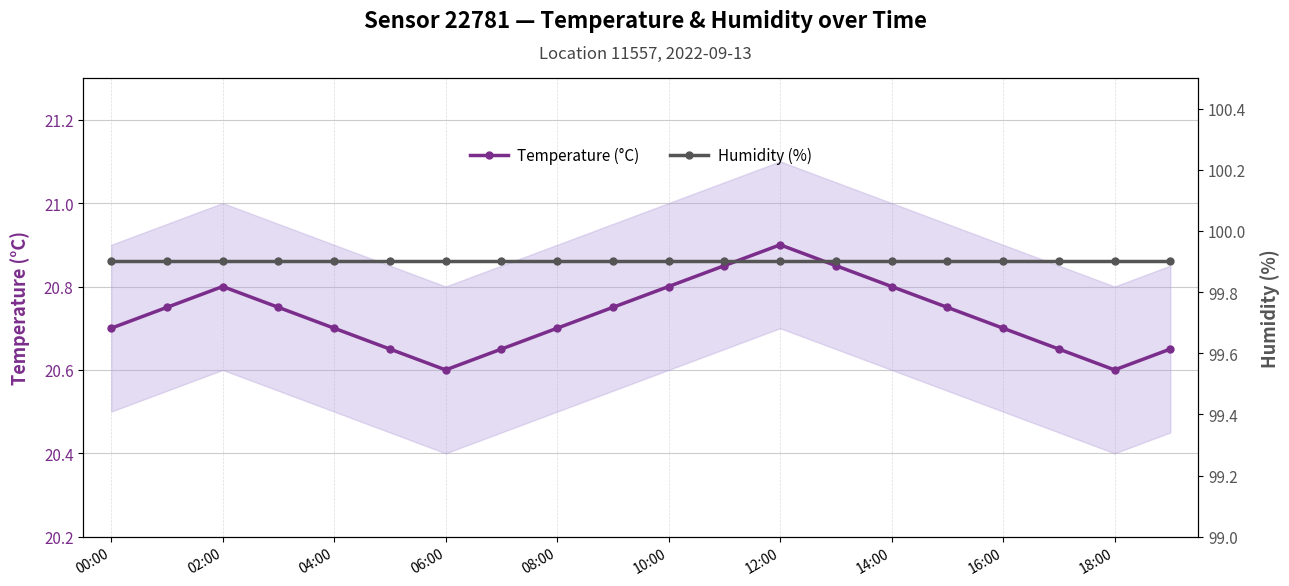

Does the chart have visible grid lines?

Yes